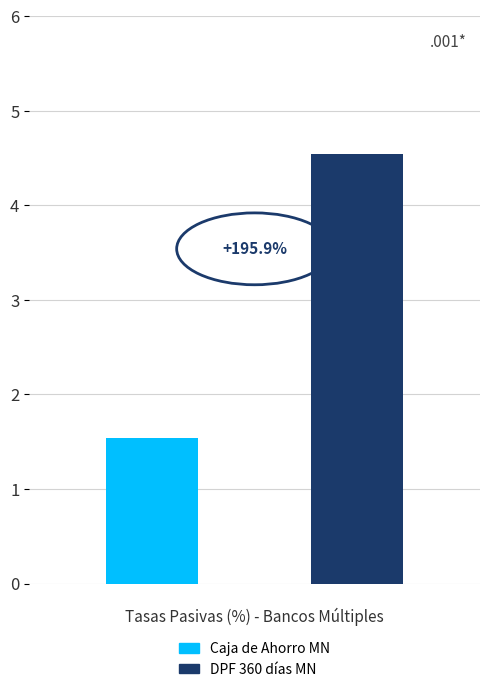

What are all the series names shown in the legend?

Caja de Ahorro MN, DPF 360 días MN